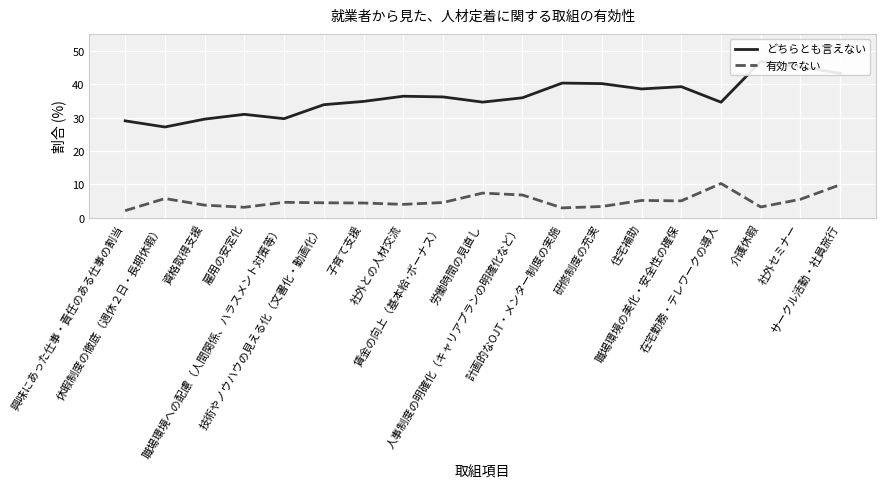

What is the difference between the highest and lowest values at 雇用の安定化?

27.8